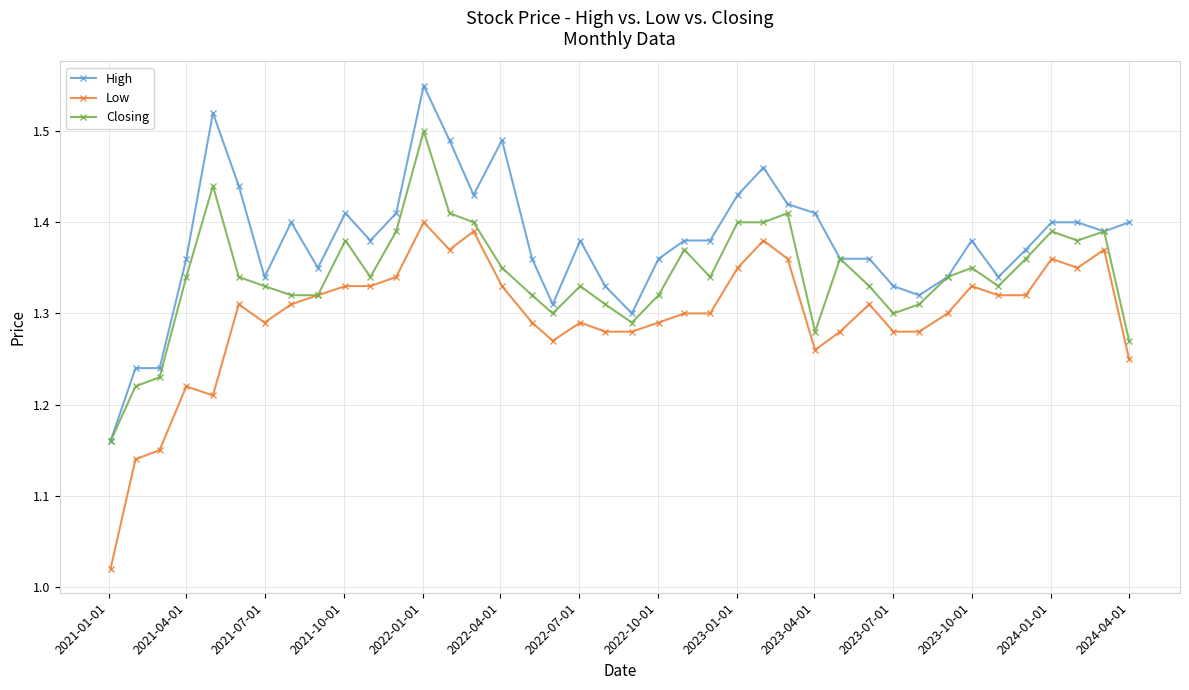

True or false: High and Low cross at least once.

False